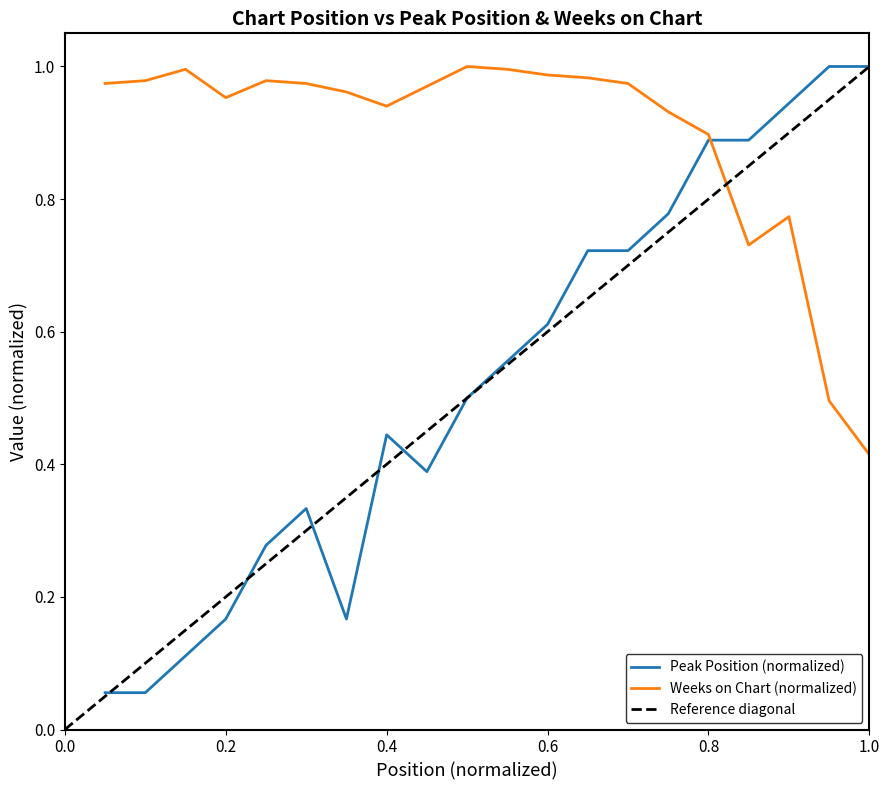

The Peak Position (normalized) series shows 0.0 at 0.2. True or false?

False